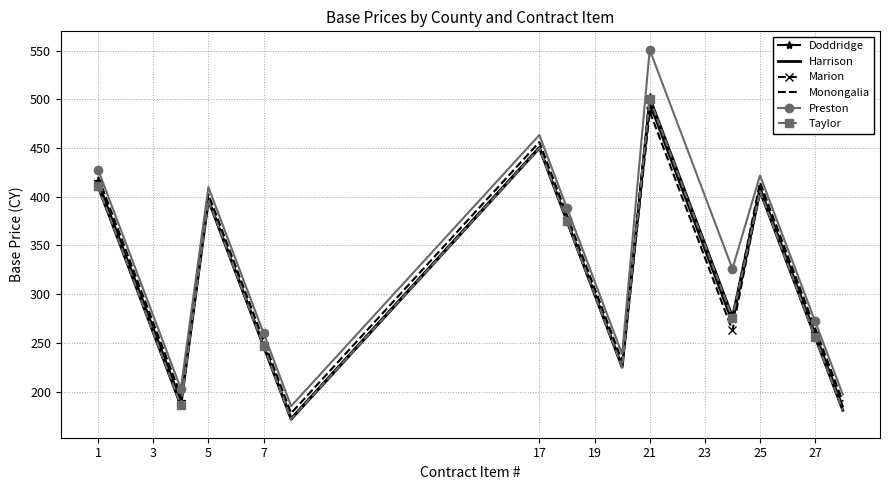

What is the maximum value for Doddridge?

502.8